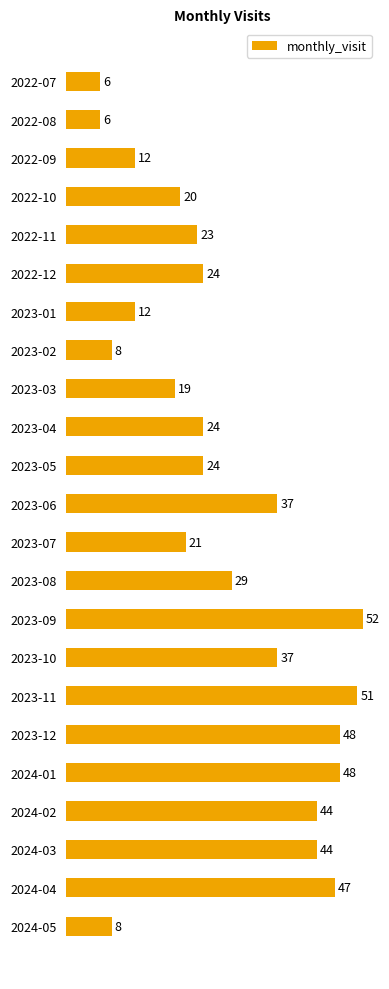

At which label is the value closest to 29?

2023-08